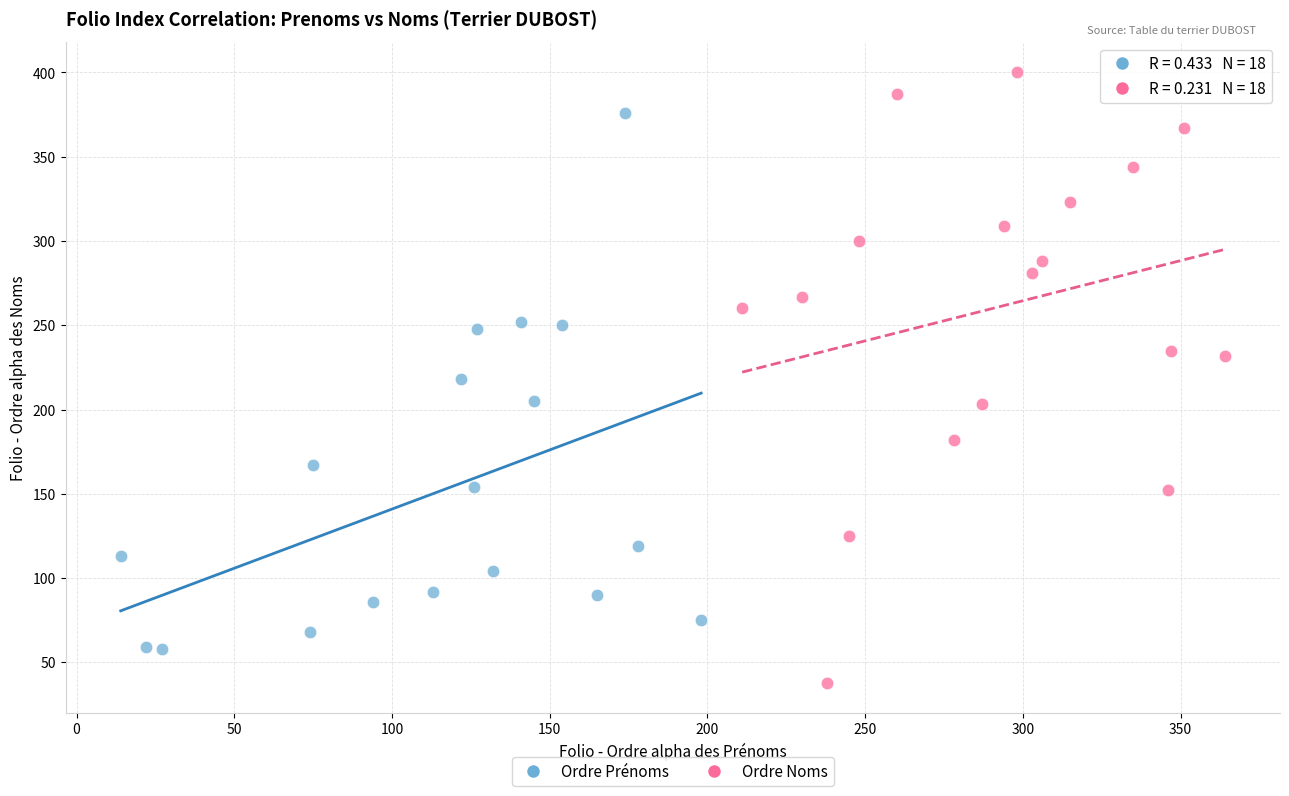

Which series contains the lowest Y value?

Ordre Noms